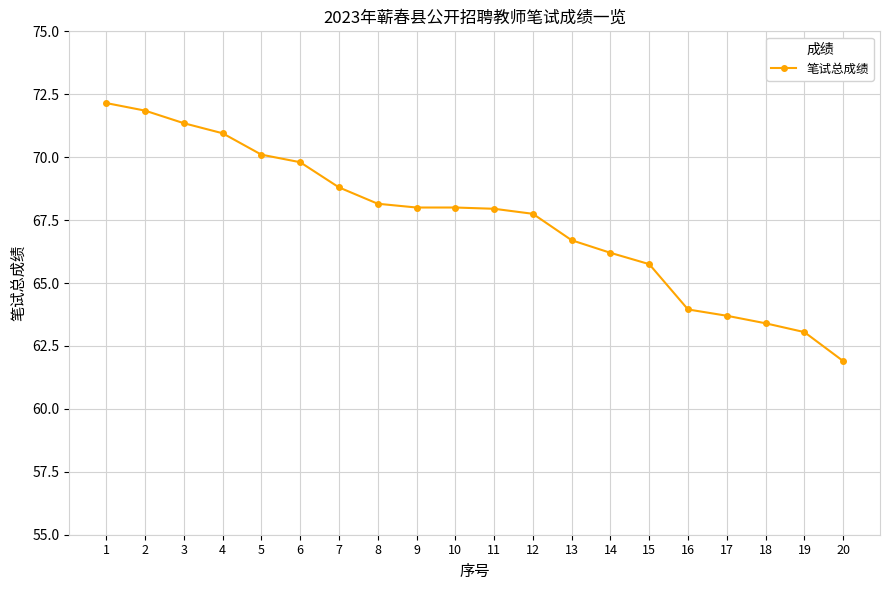

Is it true that the value at 2 is 108.9?

False